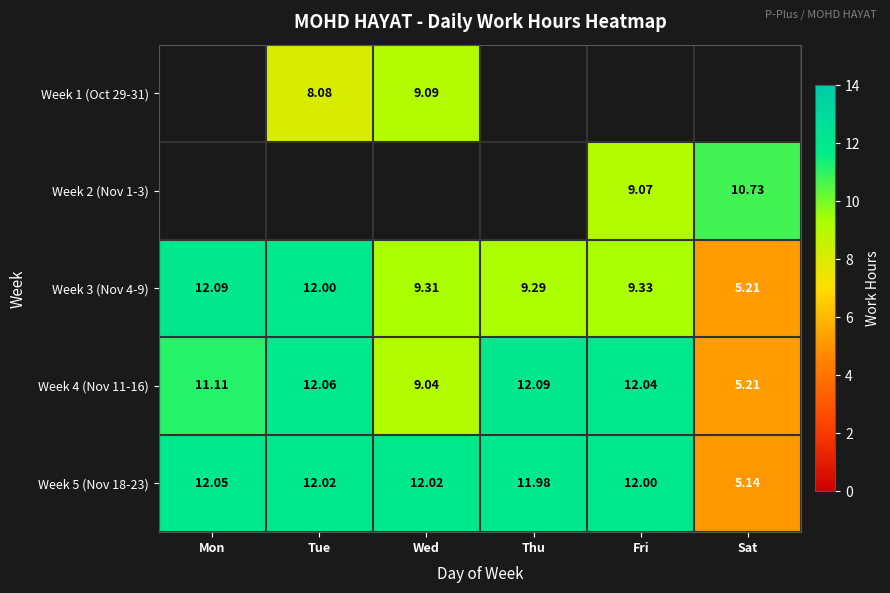

Which category has the lowest value across all series?

Sat